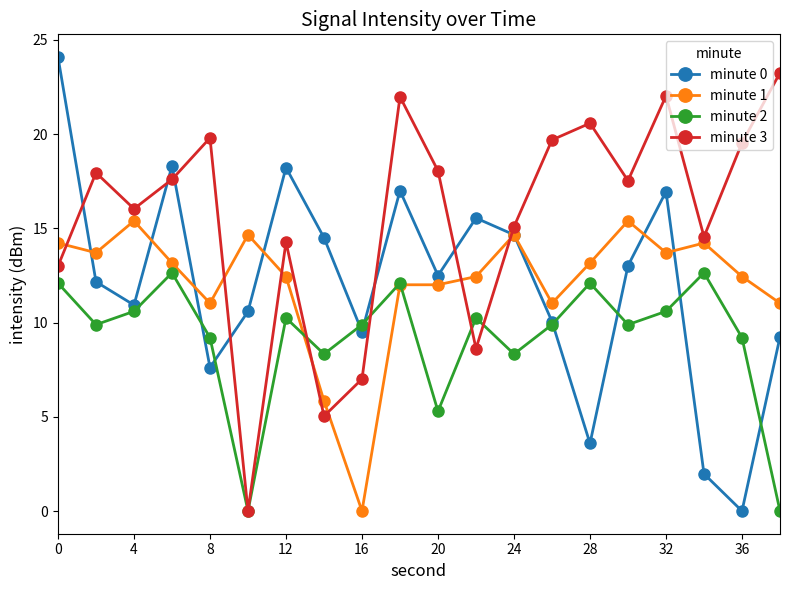

Which series has the largest range (max minus min)?

minute 0